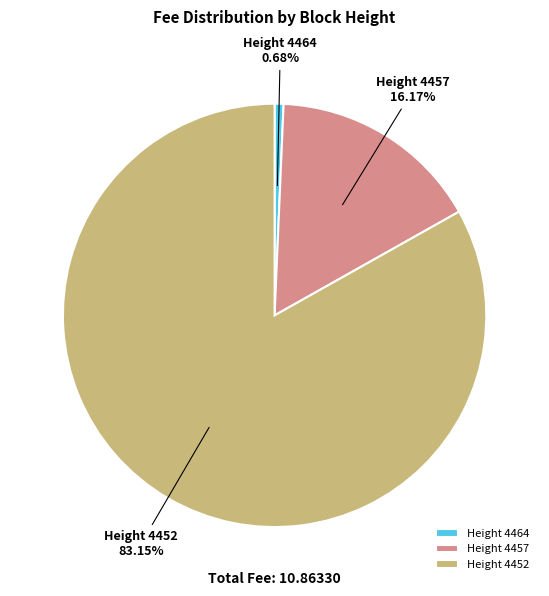

Between Height 4464 and Height 4452, which is larger?

Height 4452